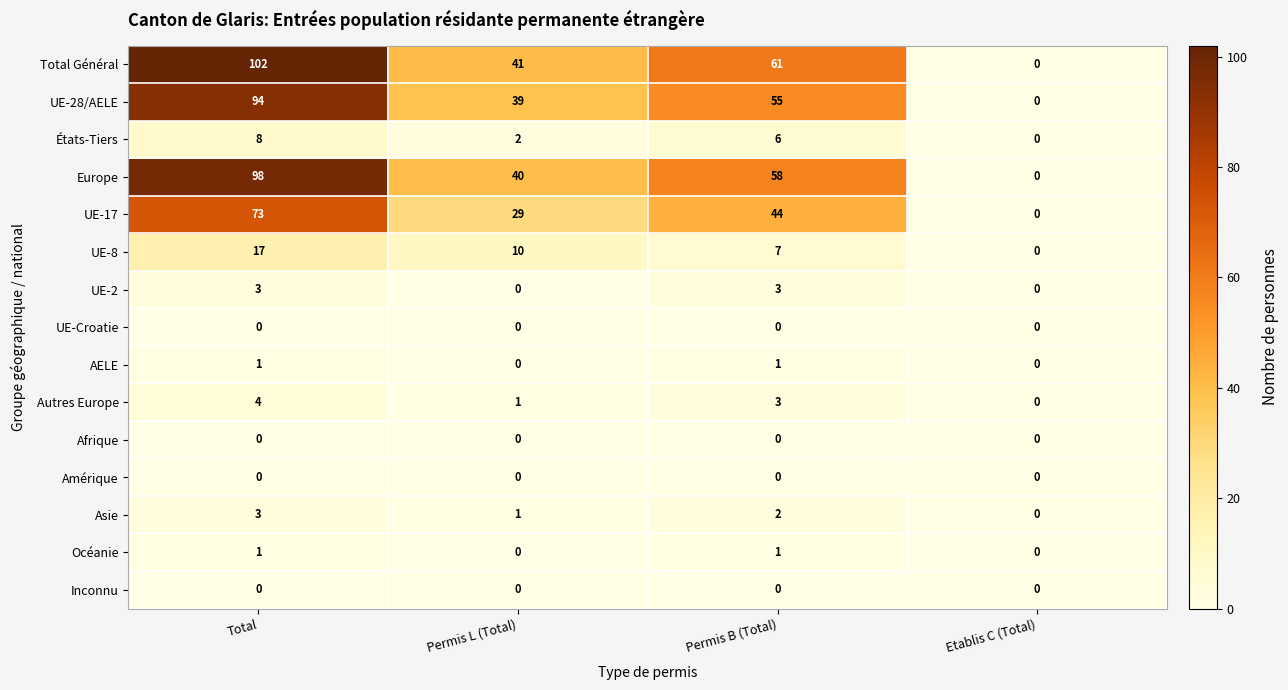

Is it true that UE-2 equals -2 at Etablis C (Total)?

False